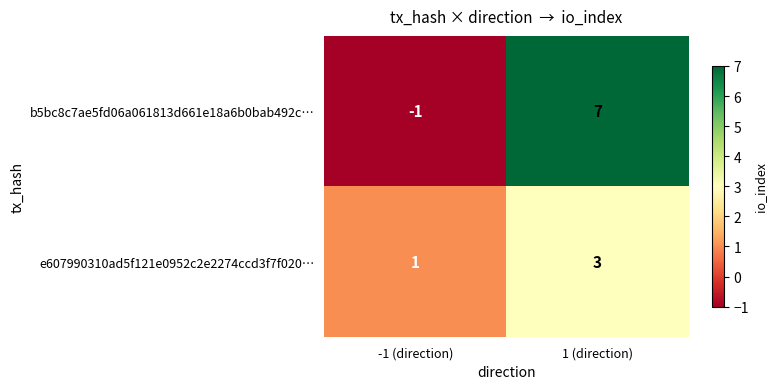

How many data points does each series have?

2